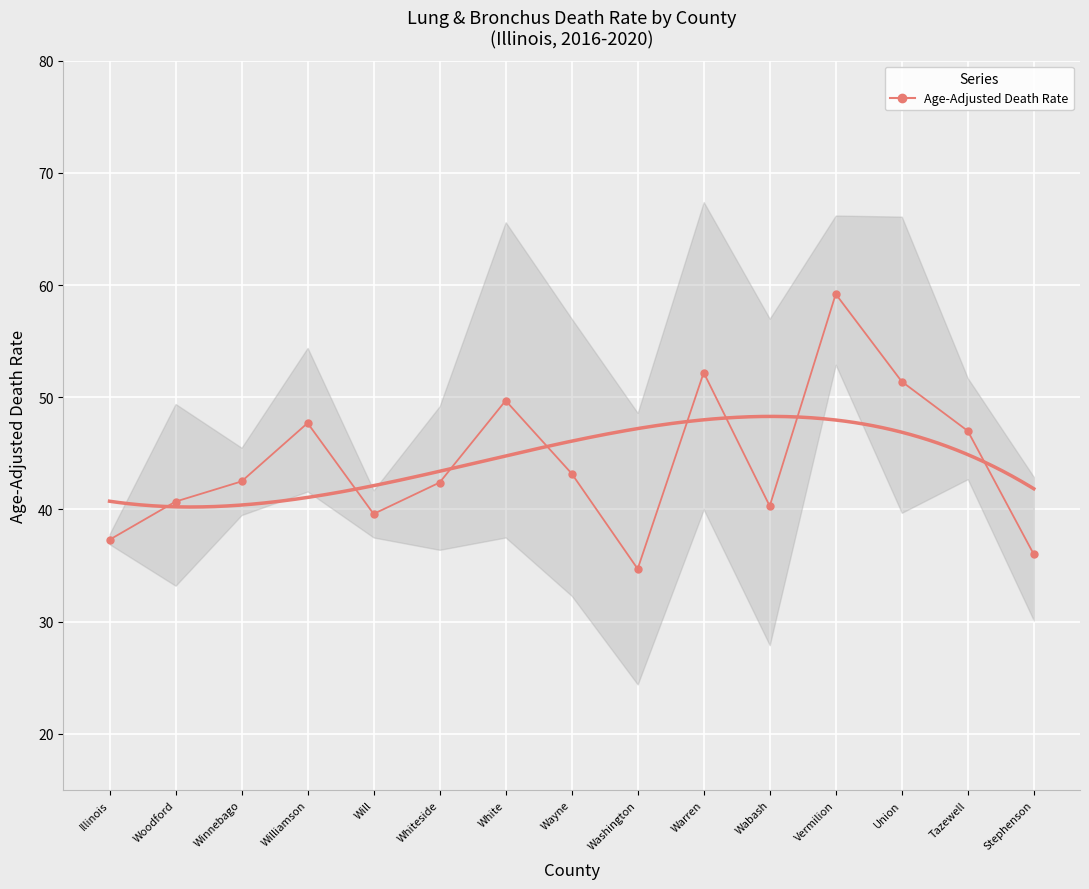

What is the change in value from Williamson to White?

+2.0